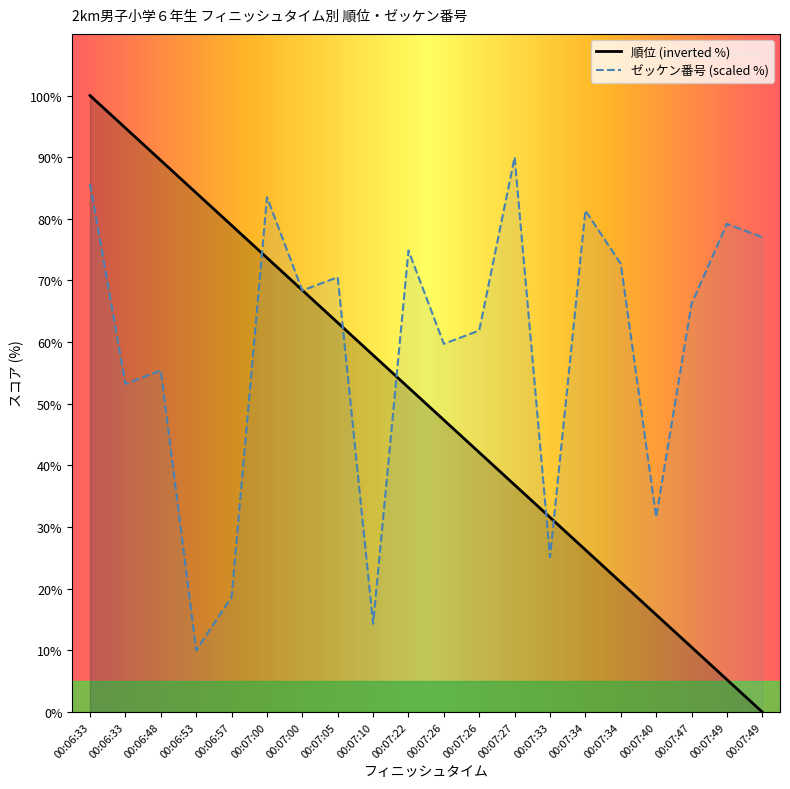

List the series in order of their peak value, highest first.

順位 (inverted %), ゼッケン番号 (scaled %)